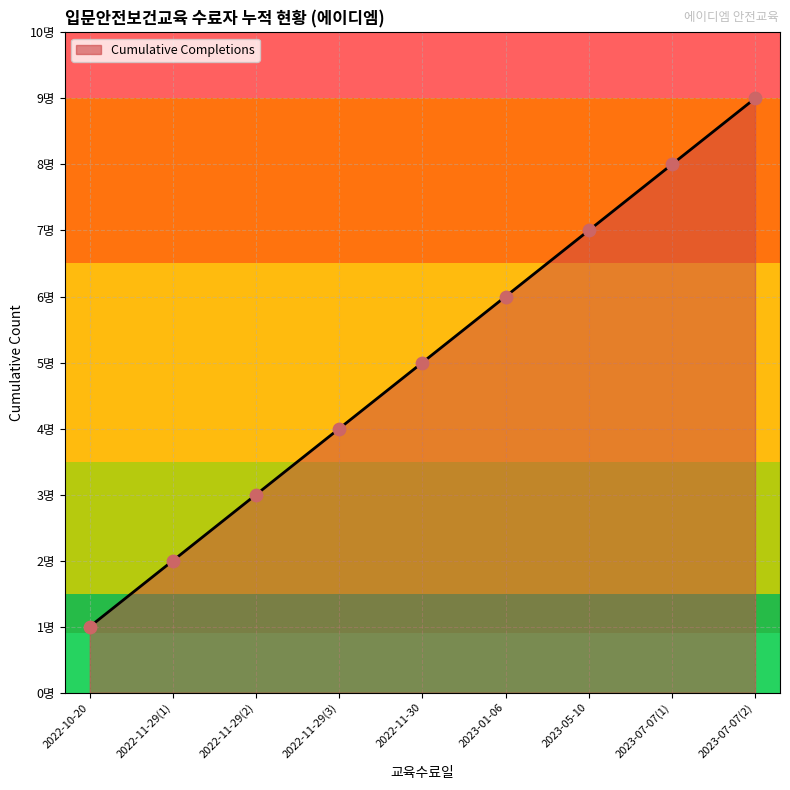

What is the ratio of the value at 2023-07-07(1) to the value at 2022-11-30?

1.6